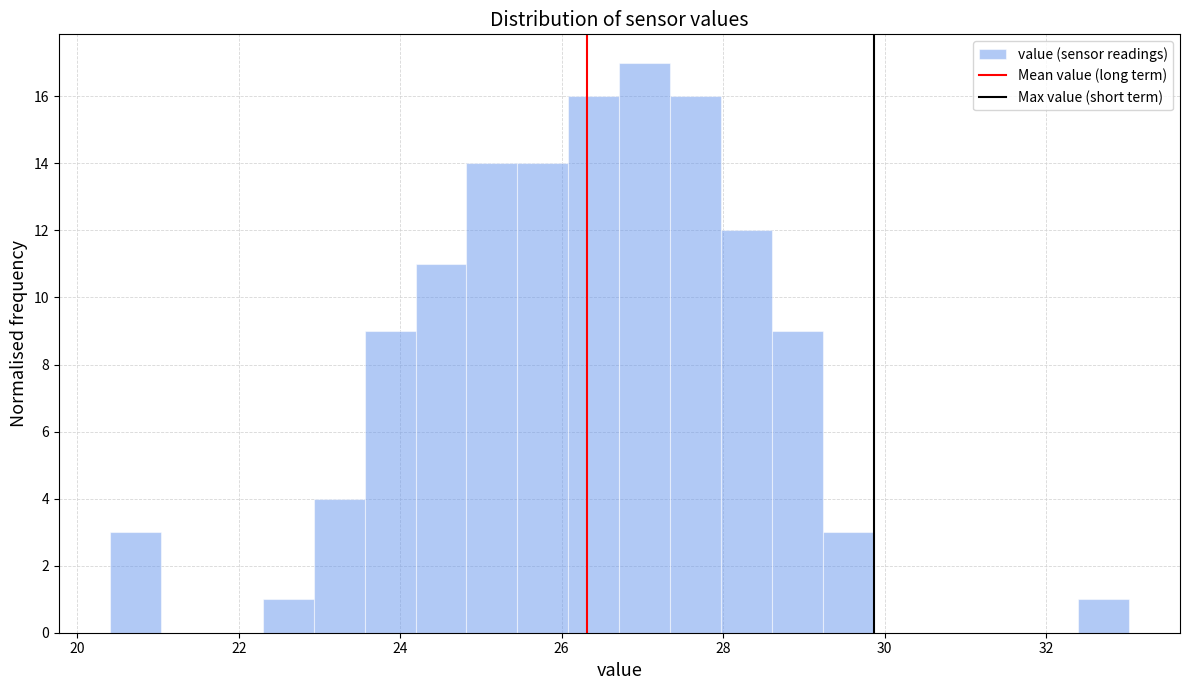

Around what value on the x-axis is the tallest bar? Give the approximate position of its centre, as read against the axis.

27.0